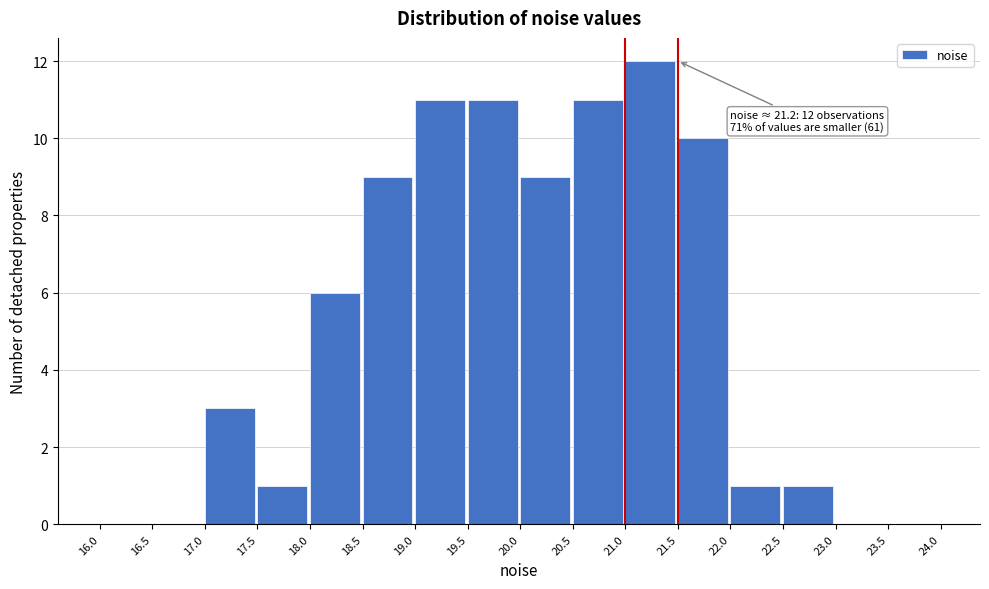

Which range on the x-axis has the tallest bar?

21.0 to 21.5